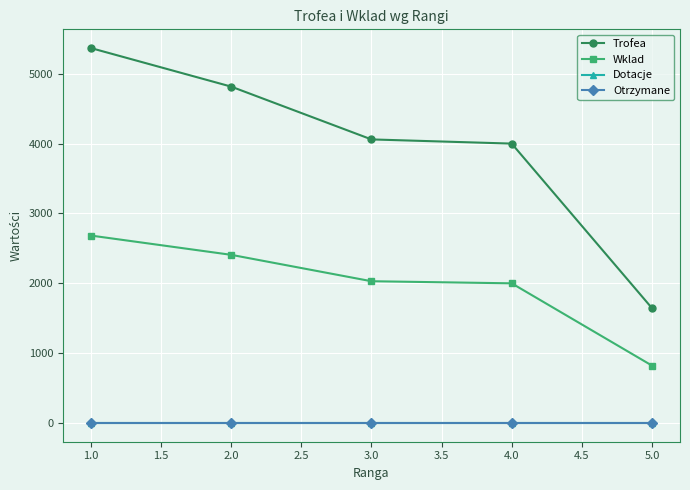

Is this an area chart (filled region under the line)?

No